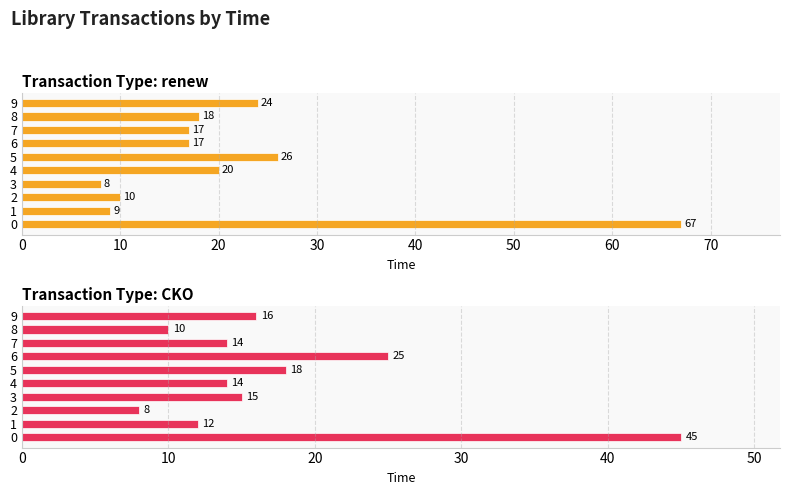

What is the smallest value displayed?

8